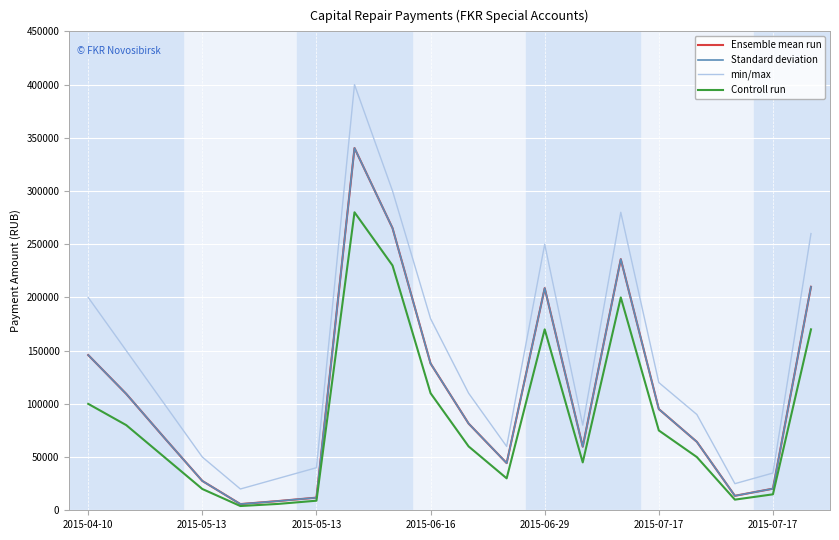

At which category is the sum across all series the highest?

7